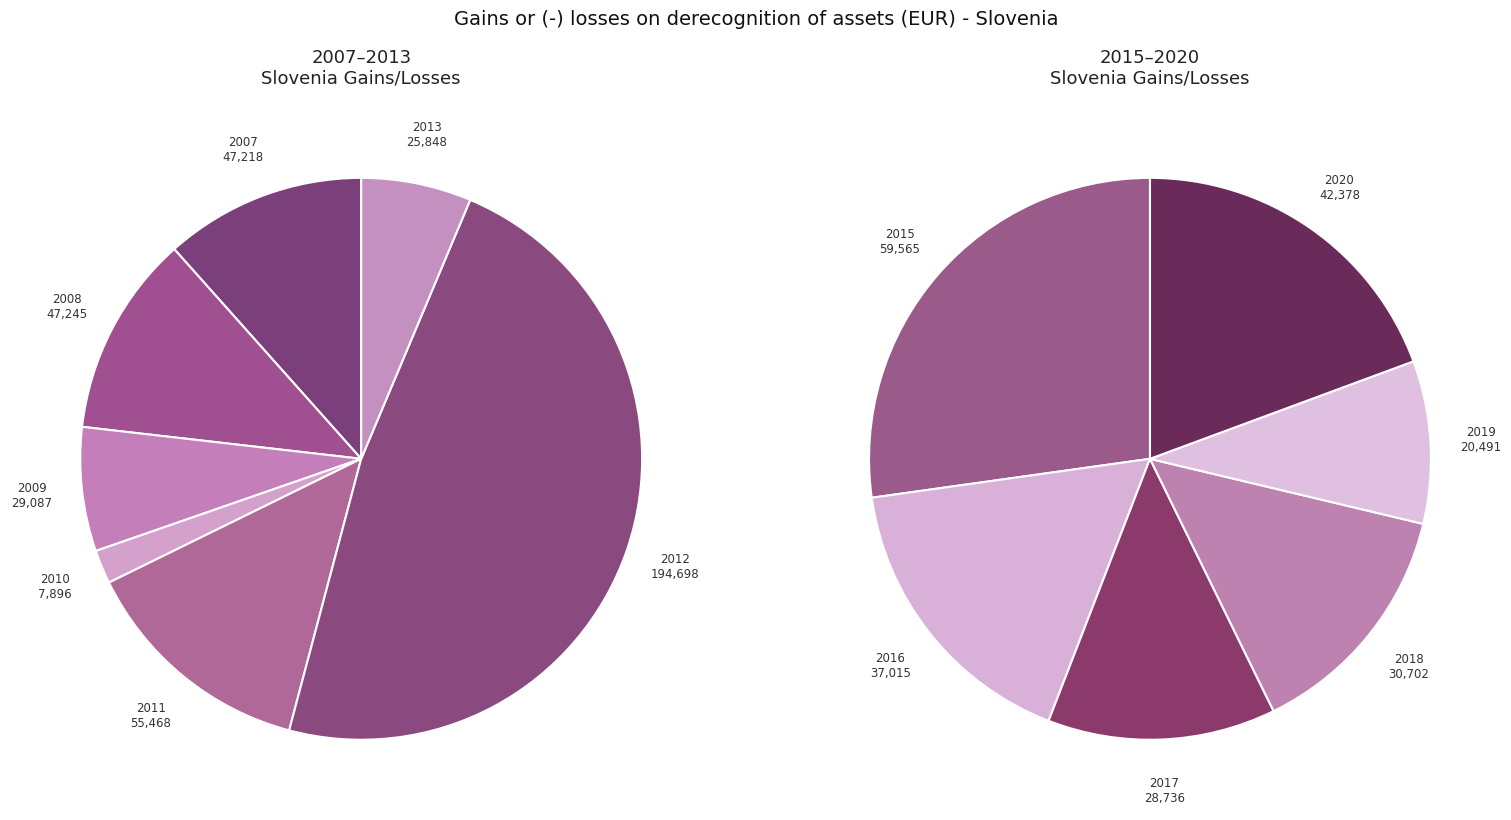

Do 2018 and 2011 together represent more than half of the pie?

No